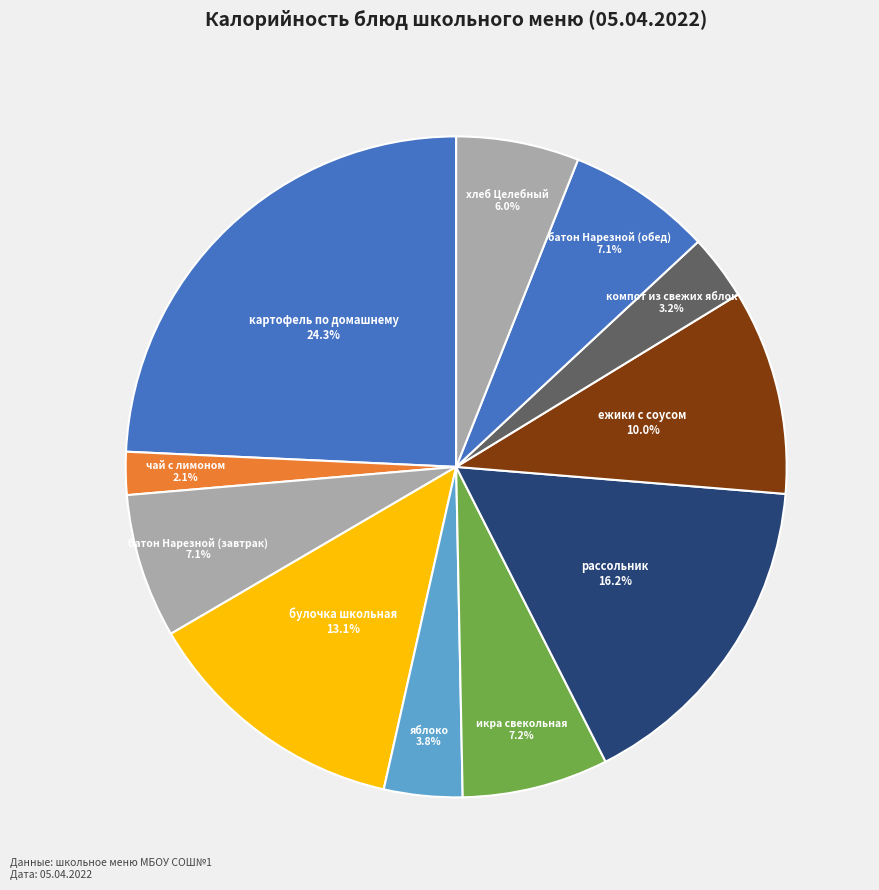

Is there any slice that represents more than half of the pie?

No